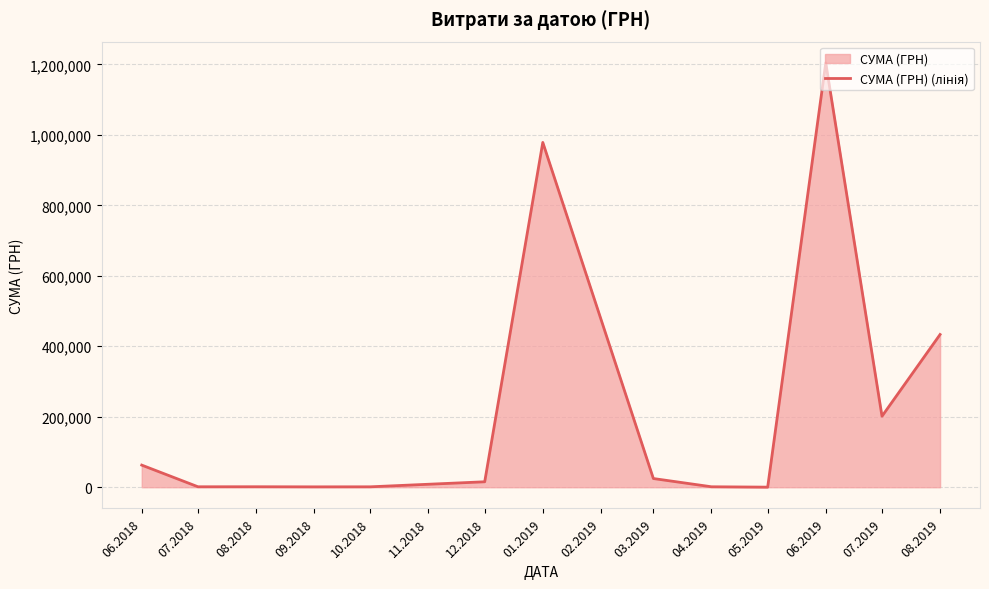

At which label does the data first exceed 15451?

06.2018